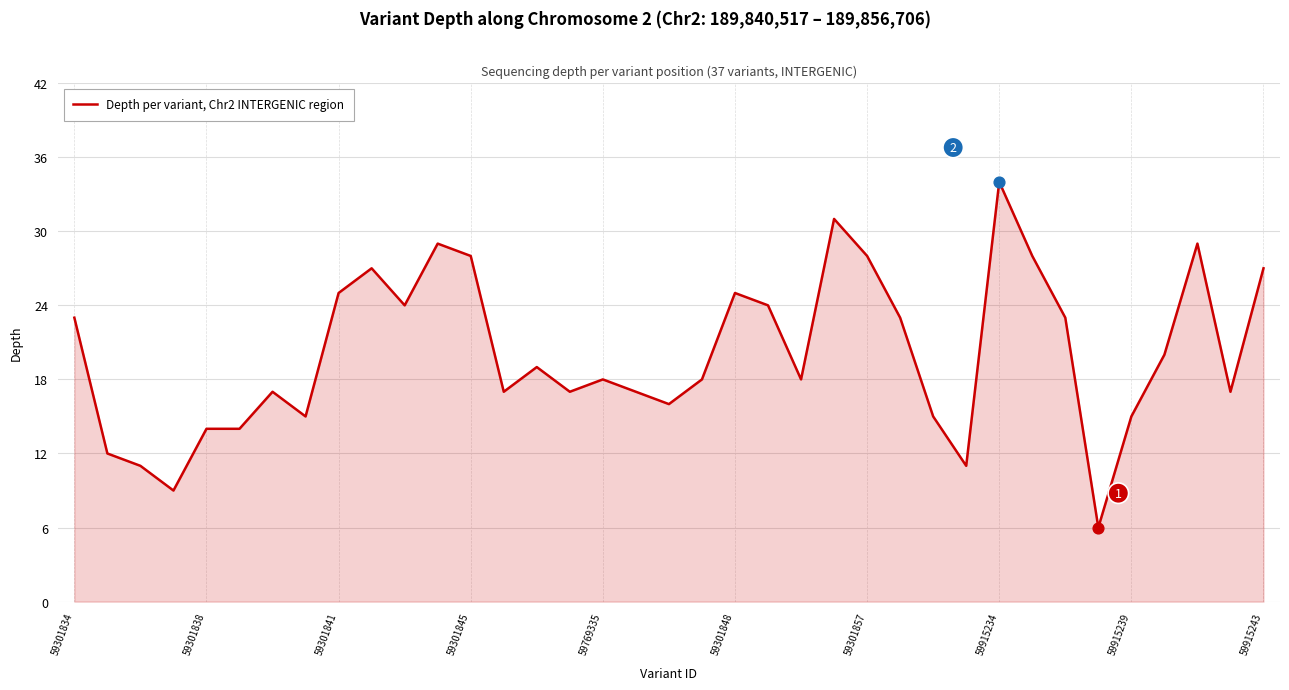

What is the greatest value displayed?

34